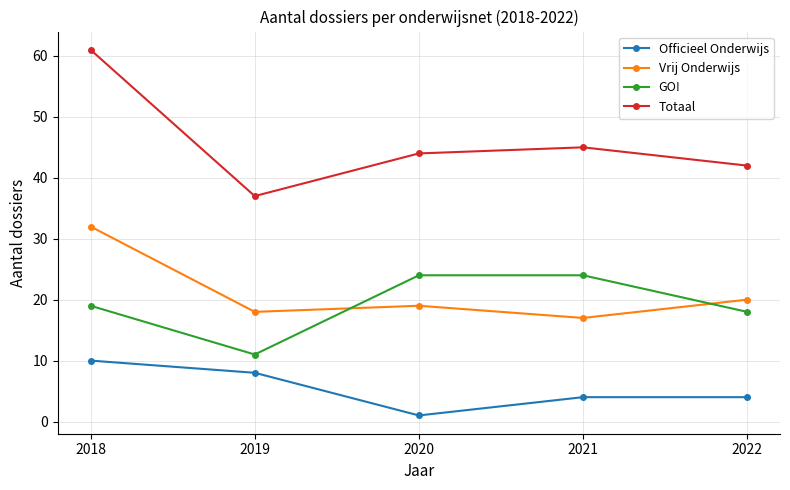

Count the number of categories in the chart.

5